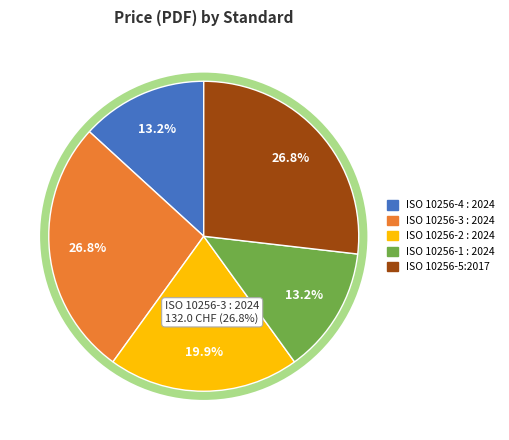

Combined, do ISO 10256-4 : 2024 and ISO 10256-1 : 2024 account for over 50%?

No